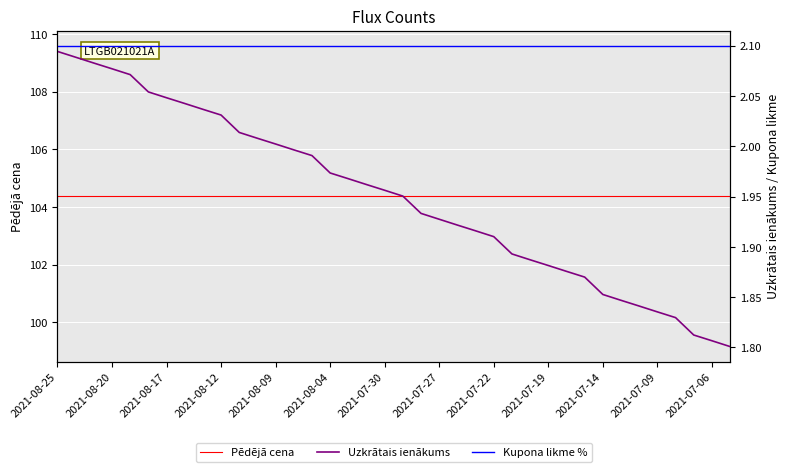

What is the approximate value of Pēdējā cena at 2021-07-22?

104.4